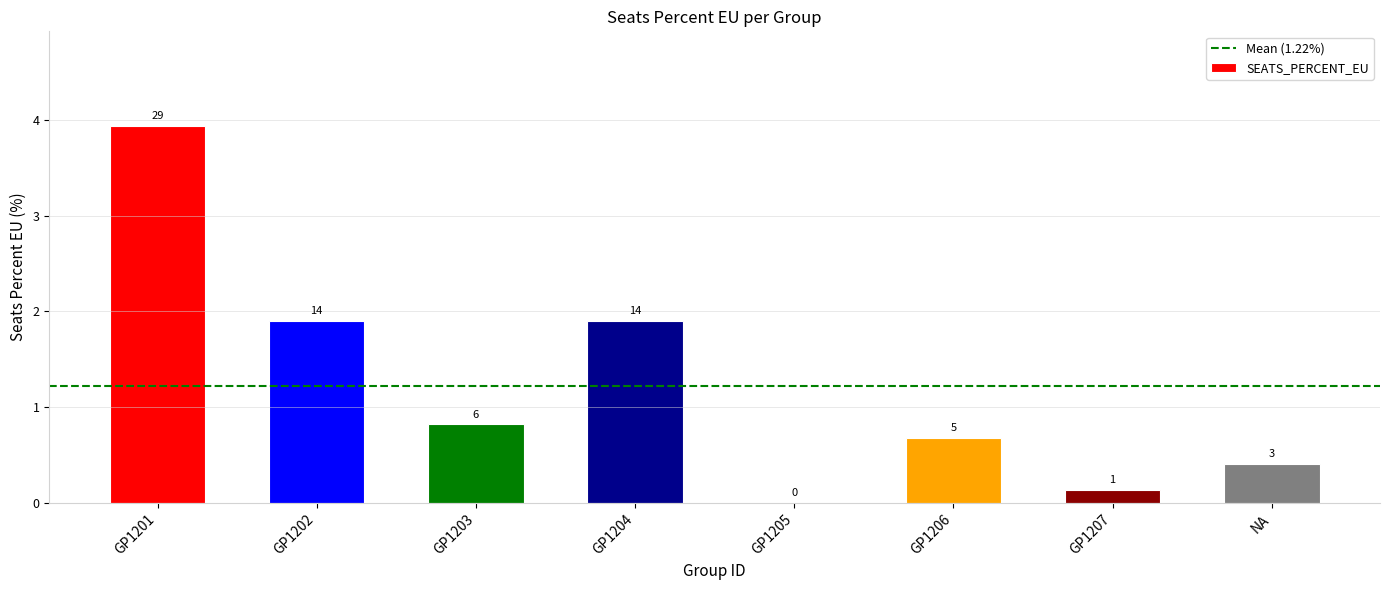

Are the bars horizontal?

No